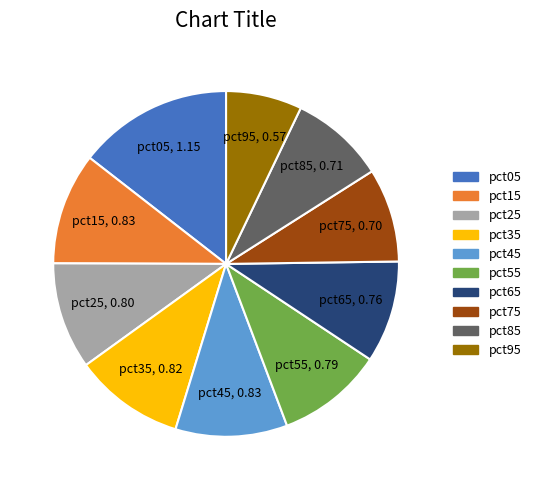

Which has a higher value, pct75 or pct45?

pct45